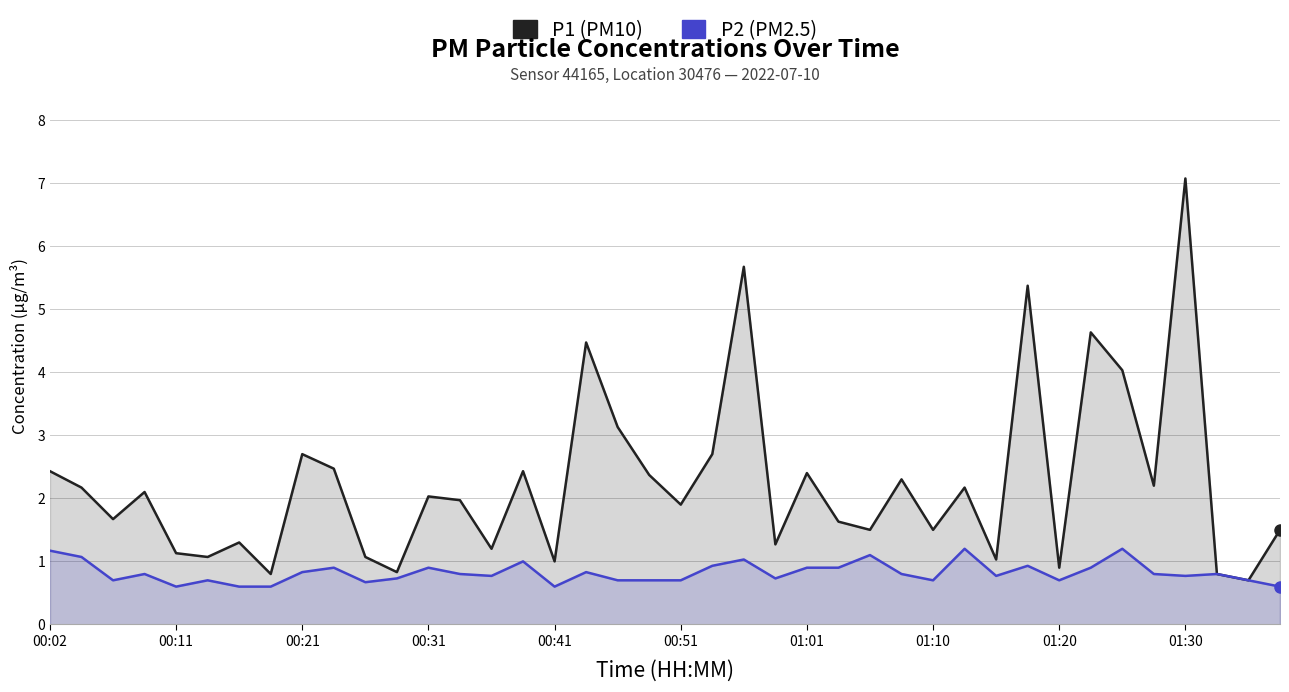

True or false: P1 and P2 intersect in this chart.

False